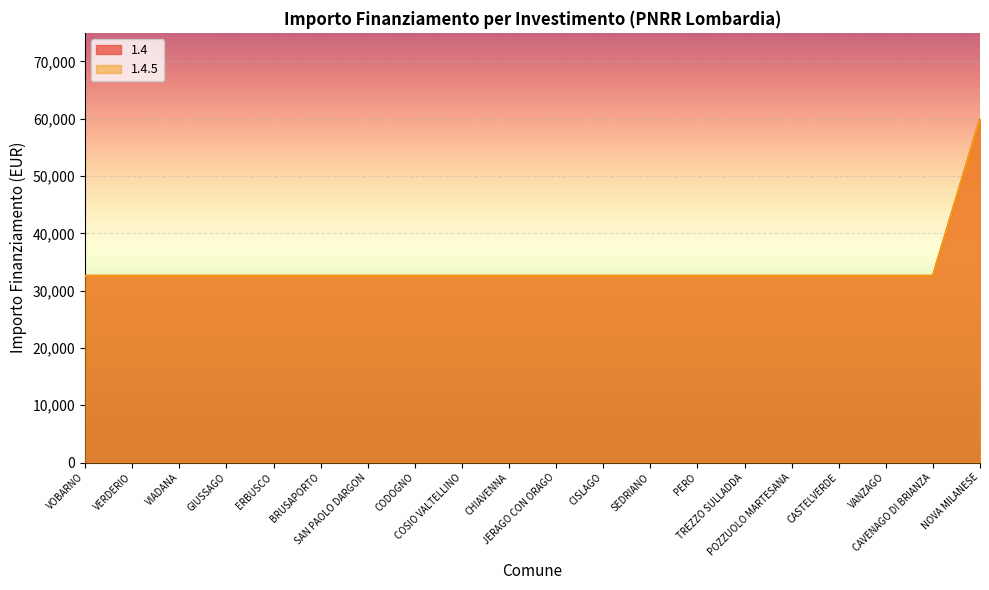

At which category does the chart reach its peak across all series?

NOVA MILANESE